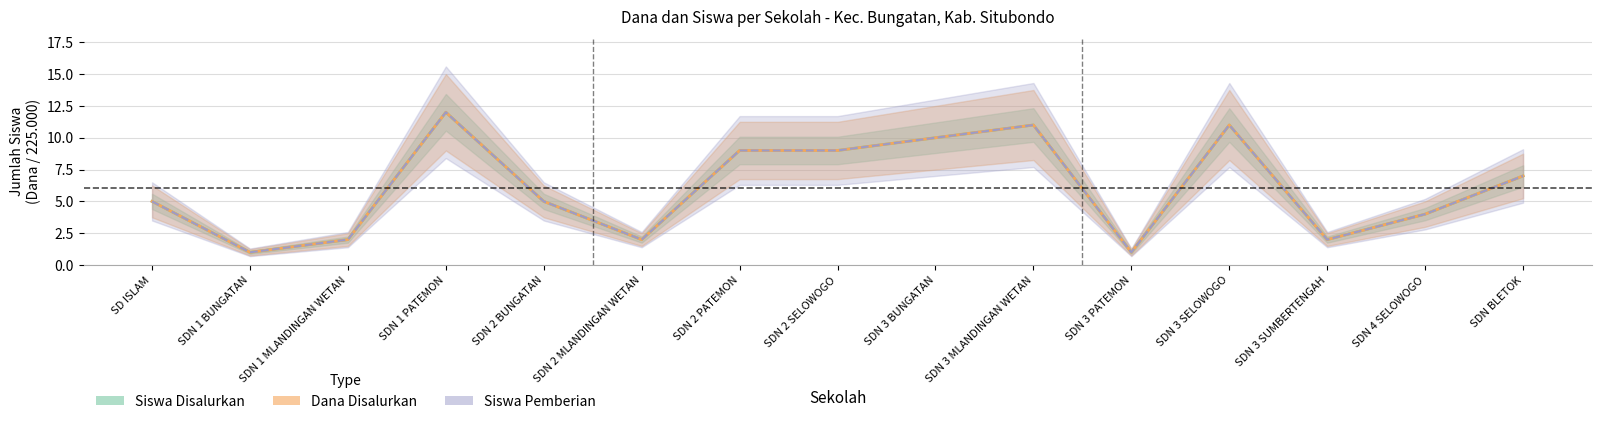

The value of Siswa Disalurkan (Estimate) at SDN 1 BUNGATAN is 0. True or false?

False